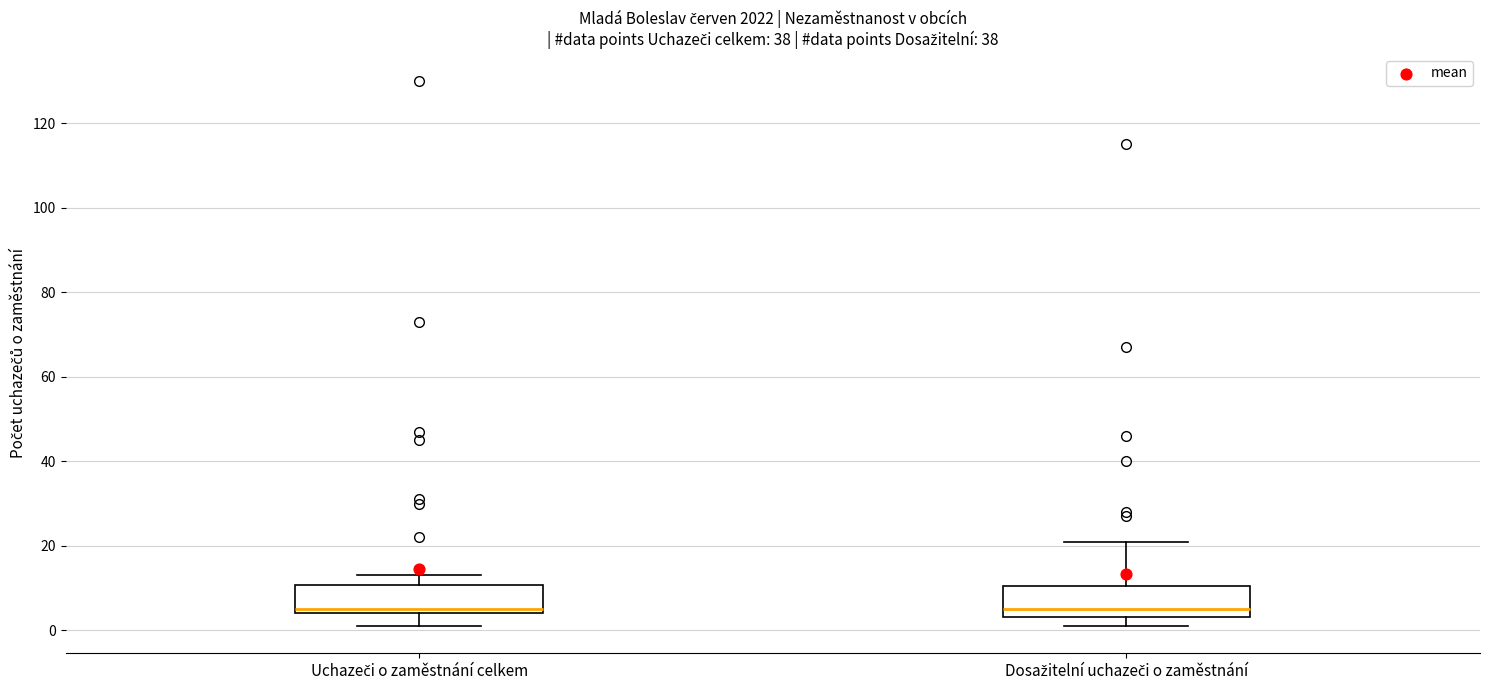

Reading left to right, read every box against the y-axis: the position of its median line, the range the box covers, and the ends of its whiskers. The values are not printed on the chart, so give them approximately, as read against the axis.

Uchazeči o zaměstnání celkem: median 6, box 4 to 10, whiskers 2 to 14
Dosažitelní uchazeči o zaměstnání: median 6, box 4 to 10, whiskers 2 to 22